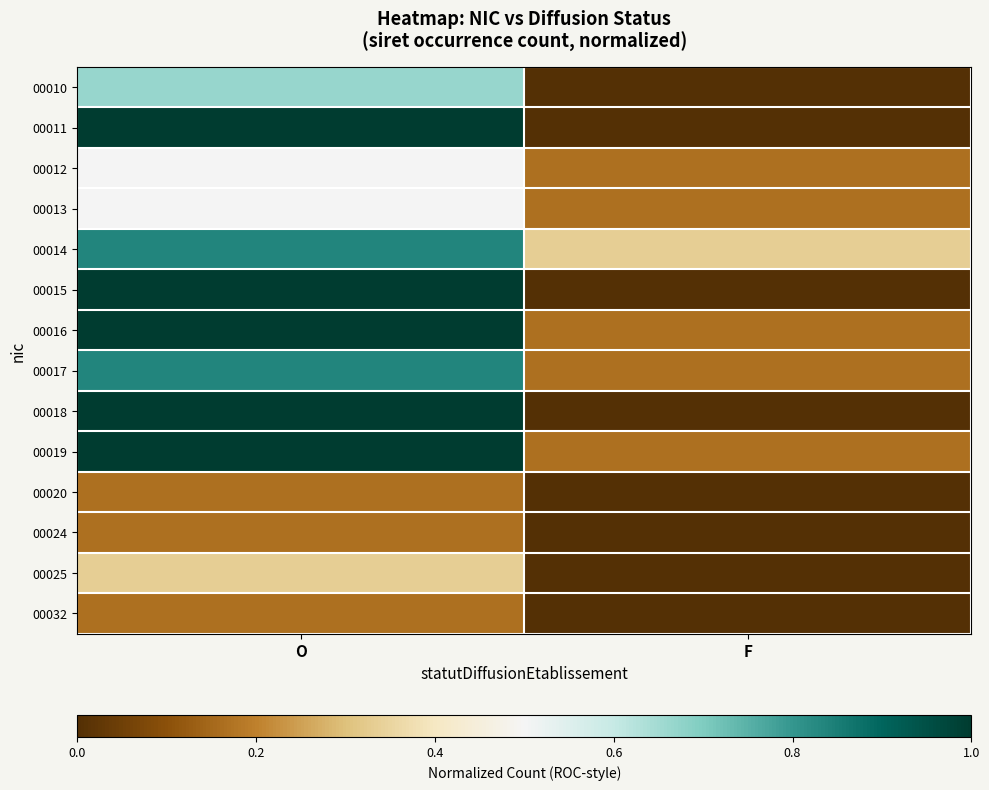

Rank the series by their maximum value, from highest to lowest.

00011, 00015, 00016, 00018, 00019, 00014, 00017, 00010, 00012, 00013, 00025, 00020, 00024, 00032